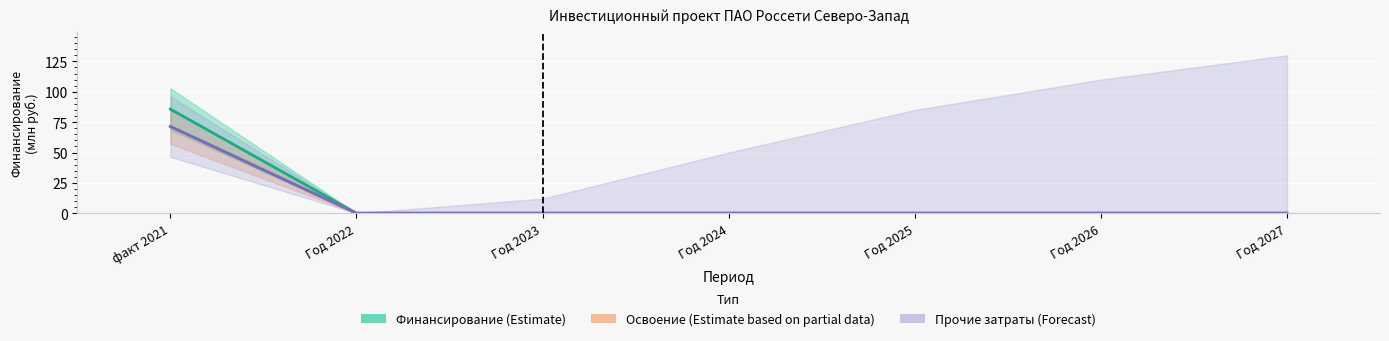

What is the label of the 5th point from the right?

Год 2023